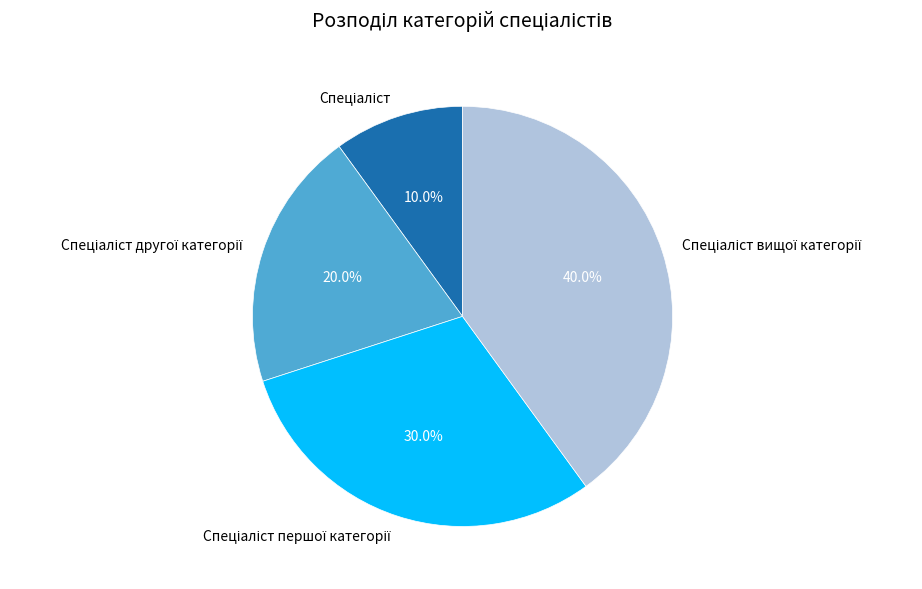

Does any single category account for the majority?

No